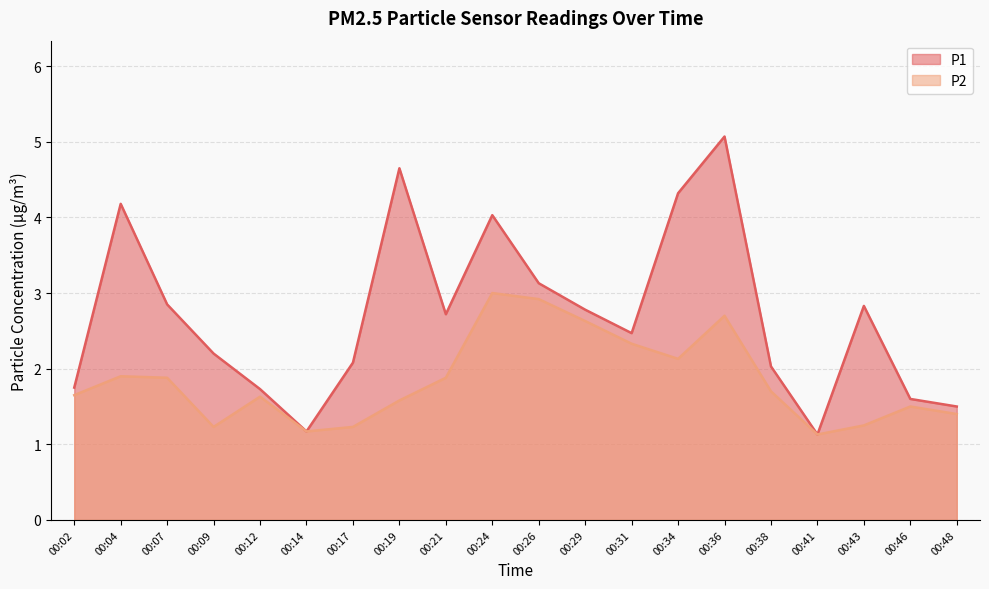

List the labels in order of P1 value, largest first.

00:36, 00:19, 00:34, 00:04, 00:24, 00:26, 00:07, 00:43, 00:29, 00:21, 00:31, 00:09, 00:17, 00:38, 00:02, 00:12, 00:46, 00:48, 00:14, 00:41